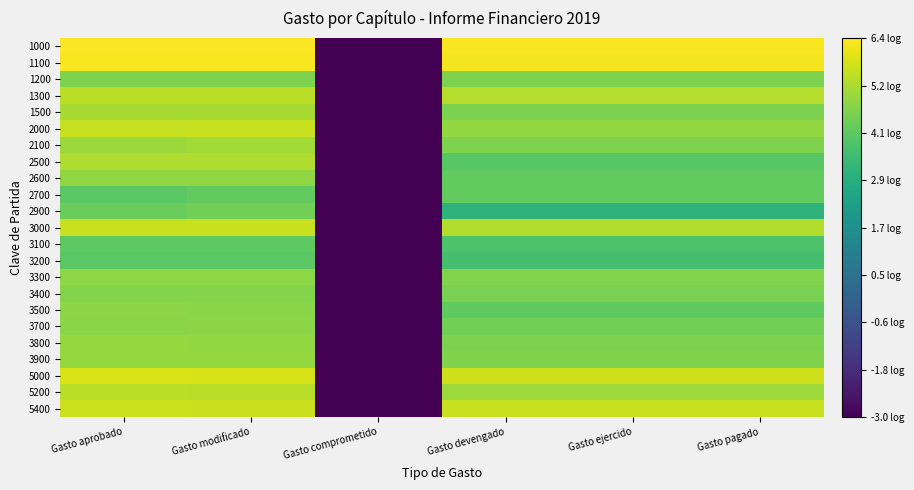

Which category has the lowest value across all series?

Gasto comprometido